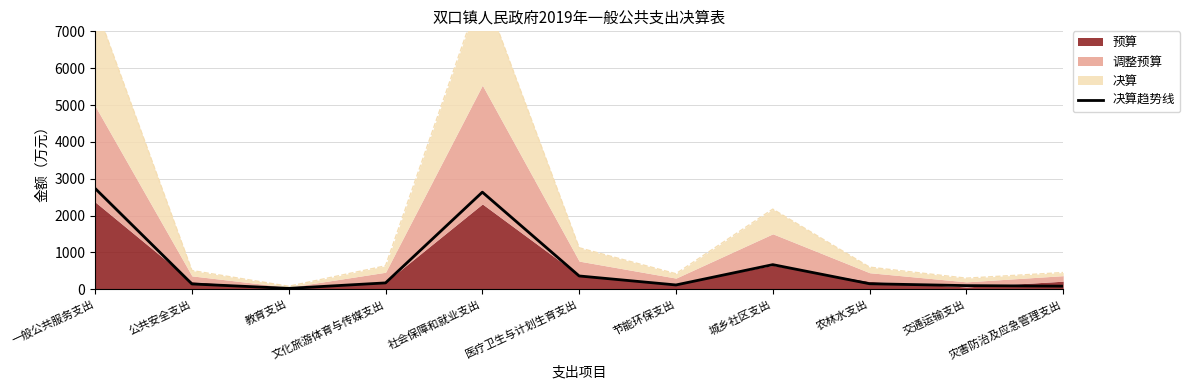

How many points are lower than both their immediate neighbors (excluding endpoints)?

2